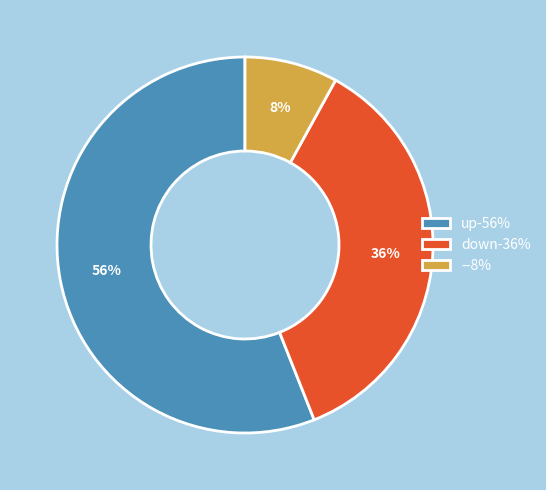

To the nearest percent, what is the difference between the down and - slice percentages?

28%